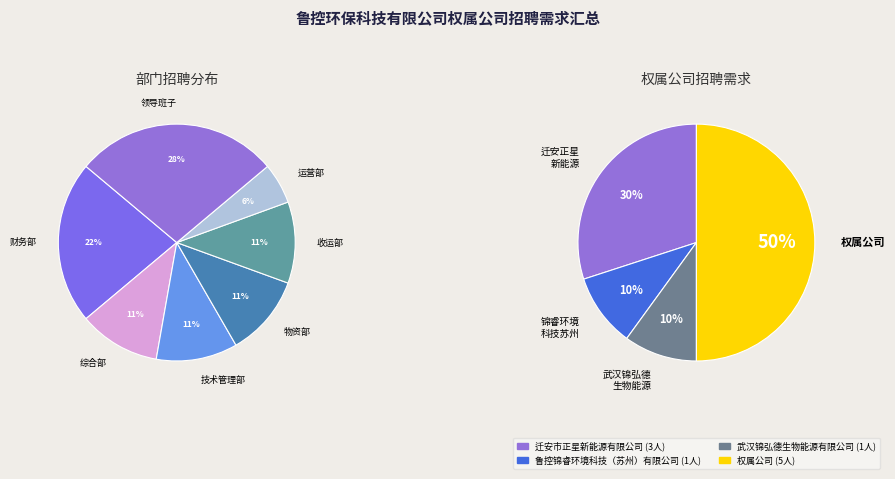

How many segments does this pie chart have?

4